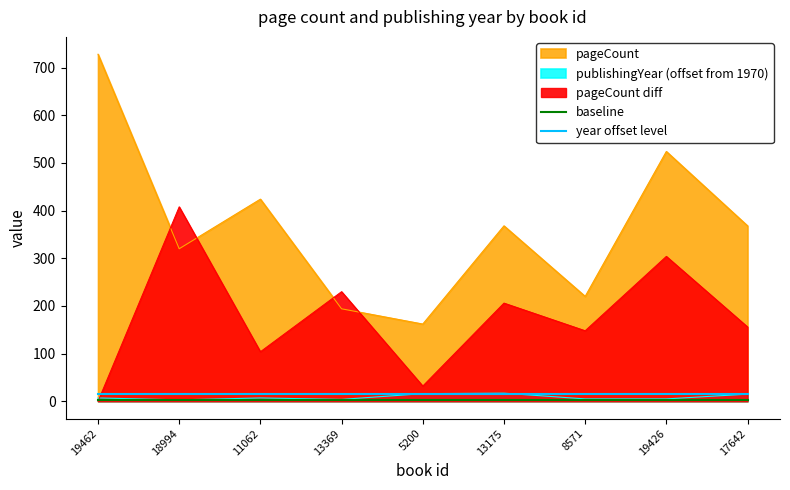

At which label is year offset level closest to 15?

19462